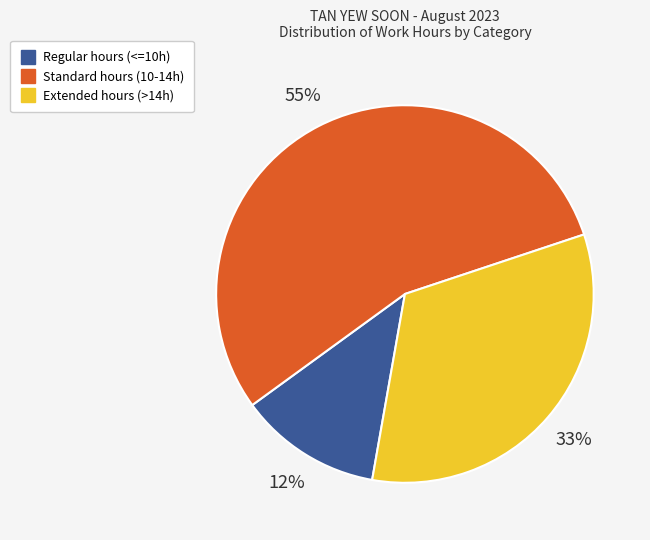

To the nearest percent, what is the difference between the largest and smallest slice percentages?

43%